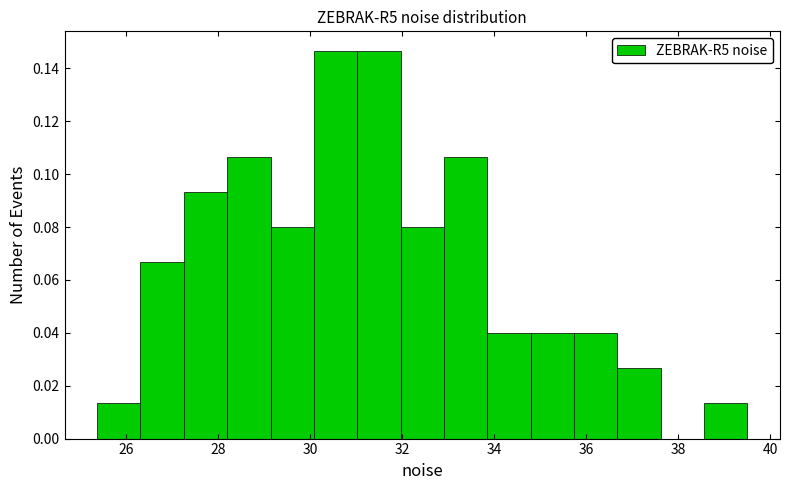

Reading left to right, transcribe this chart: for each bar, give the range it covers on the x-axis and its height. Neither the bar edges nor the heights are printed on the chart, so give them approximately, as read against the axes.

25.4 to 26.4: 0.014
26.4 to 27.2: 0.066
27.2 to 28.2: 0.094
28.2 to 29.2: 0.106
29.2 to 30.0: 0.080
30.0 to 31.0: 0.146
31.0 to 32.0: 0.146
32.0 to 33.0: 0.080
33.0 to 33.8: 0.106
33.8 to 34.8: 0.040
34.8 to 35.8: 0.040
35.8 to 36.6: 0.040
36.6 to 37.6: 0.026
37.6 to 38.6: 0
38.6 to 39.6: 0.014